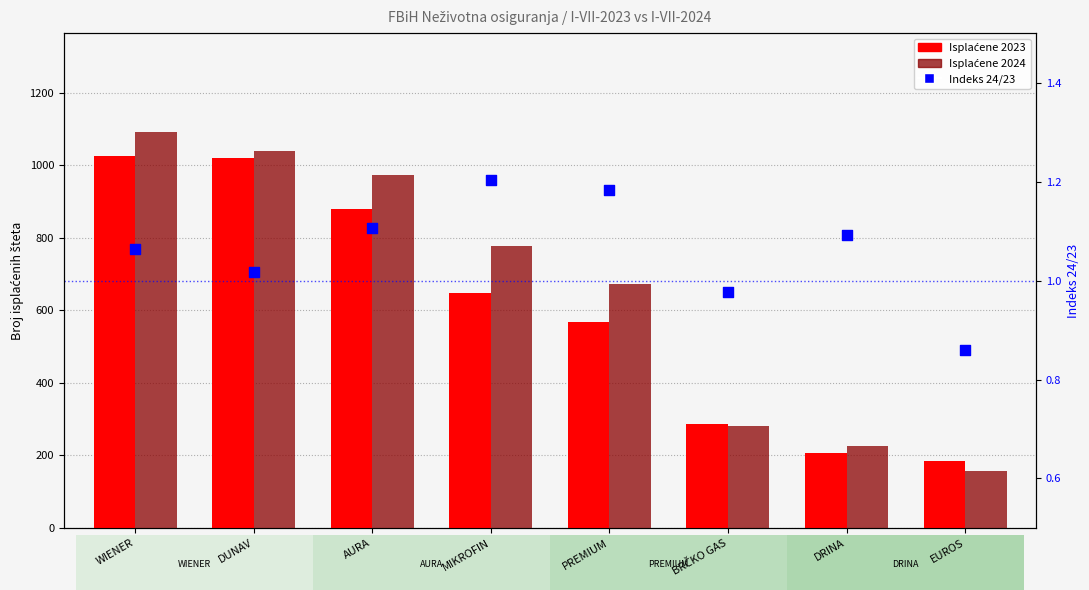

Is the value of Indeks 24/23 at EUROS greater than the value of Isplaćene 2023 at BRČKO GAS?

No